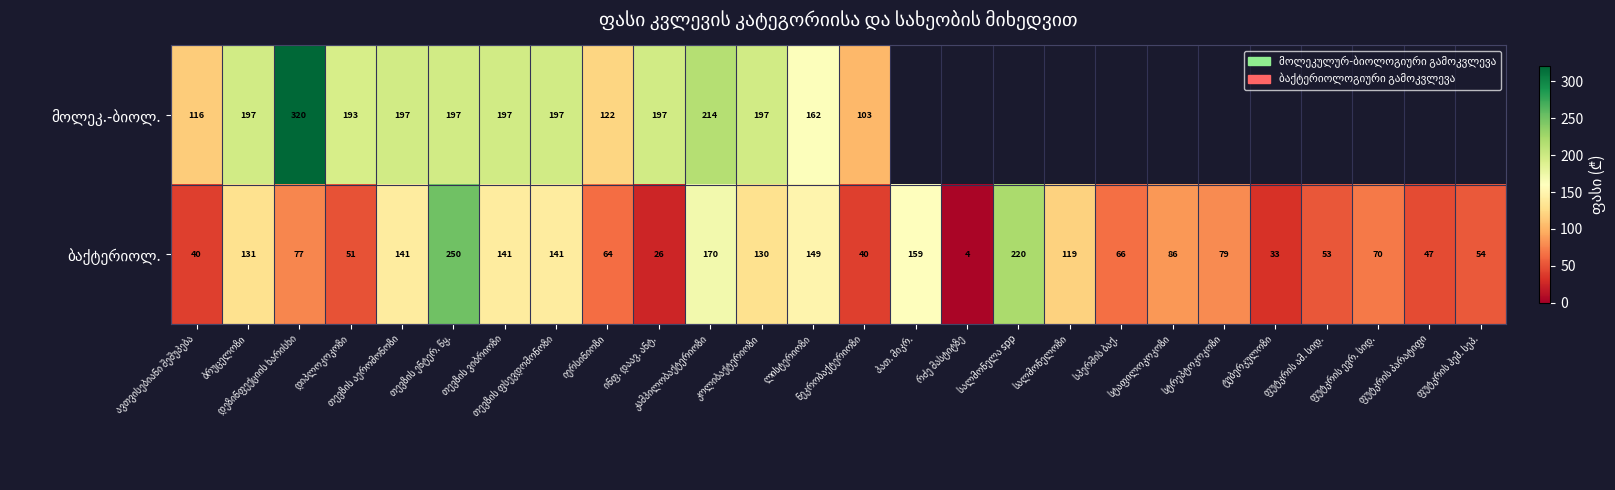

List the labels in order of მოლეკ.-ბიოლ. value, smallest first.

ნეკრობაქტერიოზი, ავთვისებიანი შეშუპება, იერსინიოზი, ლისტერიოზი, დიპლოკოკოზი, ბრუცელოზი, თევზის აერომონოზი, თევზის ენტერ. წყ., თევზის ვიბრიოზი, თევზის ფსევდომონოზი, ინფ. დაავ. ანტ., კოლიბაქტერიოზი, კამპილობაქტერიოზი, დეზინფექციის ხარისხი, პათ. მიკრ., რძე მასტიტზე, სალმონელა spp, სალმონელოზი, სპერმის ბაქ., სტაფილოკოკოზი, სტრეპტოკოკოზი, ტუბერკულოზი, ფუტკრის ამ. სიდ., ფუტკრის ევრ. სიდ., ფუტკრის პარატიფი, ფუტკრის ჰემ. სეპ.